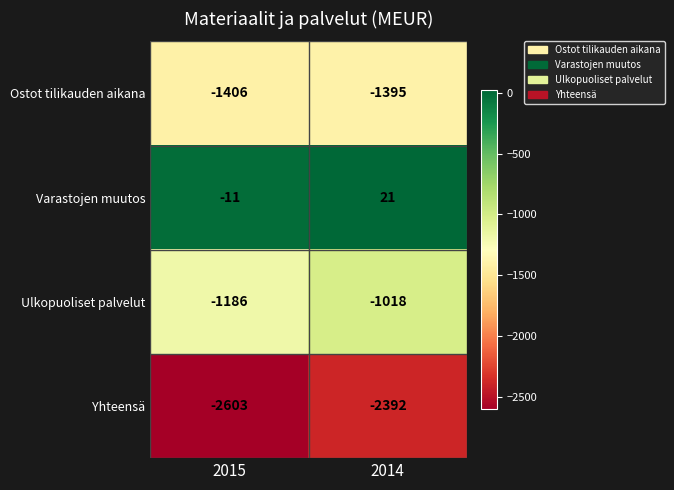

Rank the series at 2014 from highest to lowest value.

Varastojen muutos, Ulkopuoliset palvelut, Ostot tilikauden aikana, Yhteensä